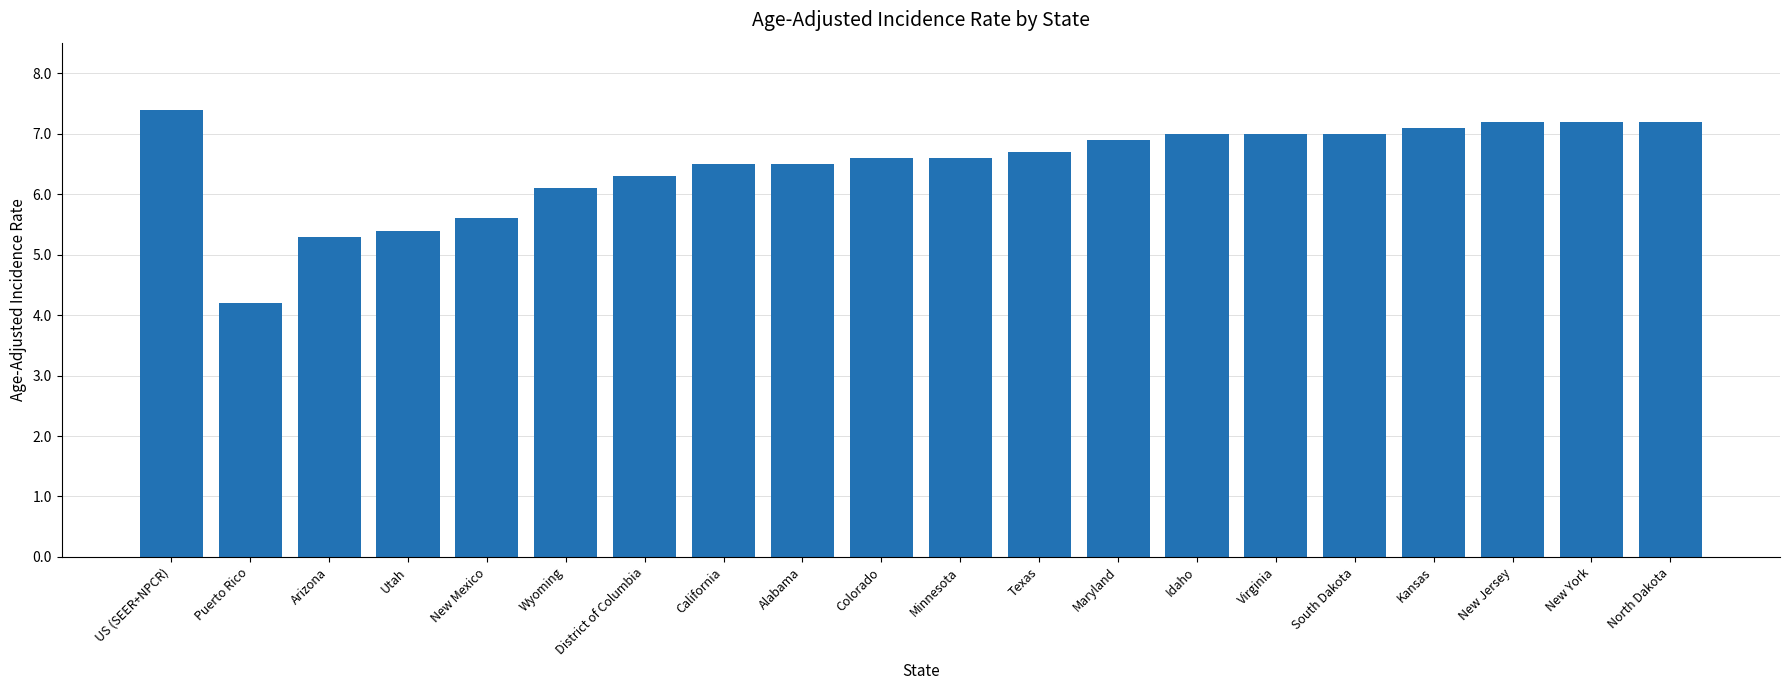

True or false: the data shows 7.0 at Idaho.

True